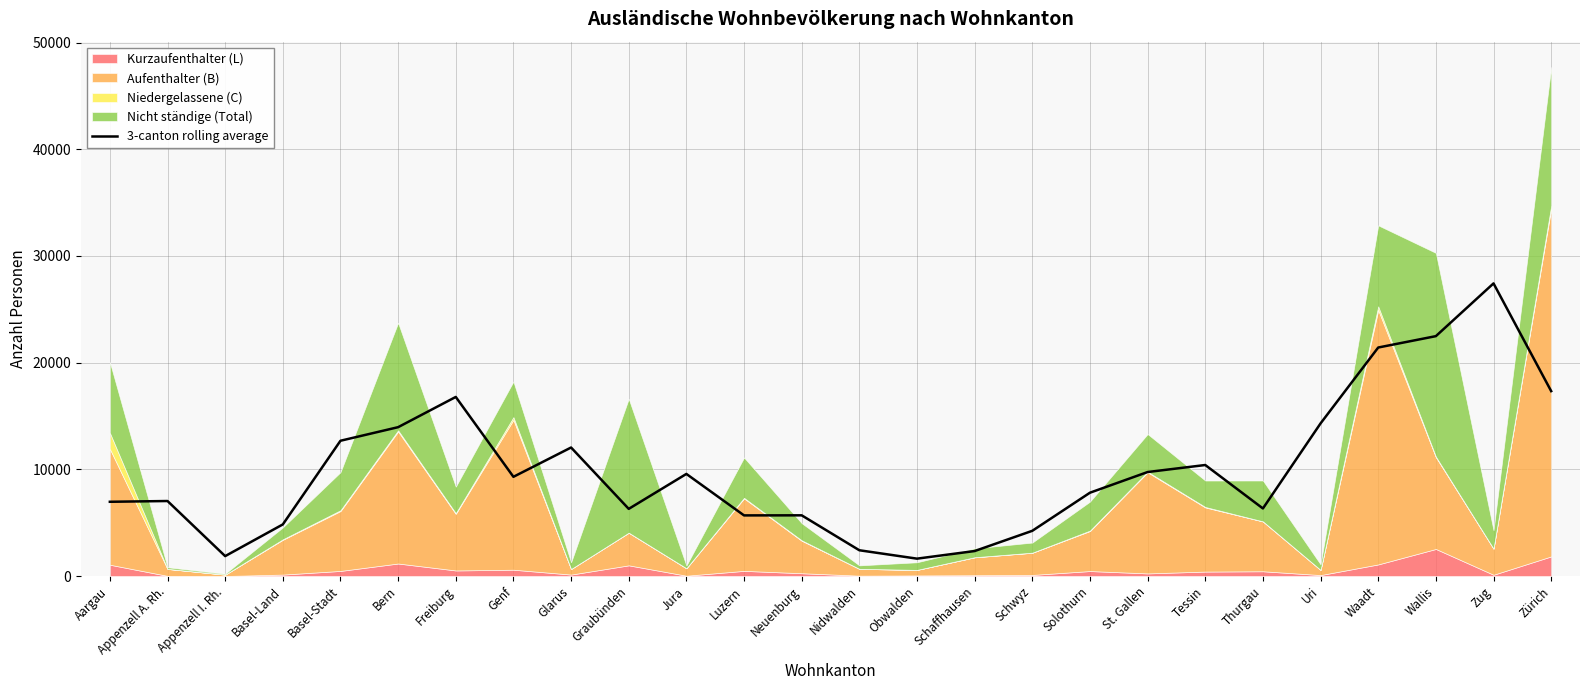

Between Appenzell A. Rh. and Graubünden, which is larger?

Appenzell A. Rh.